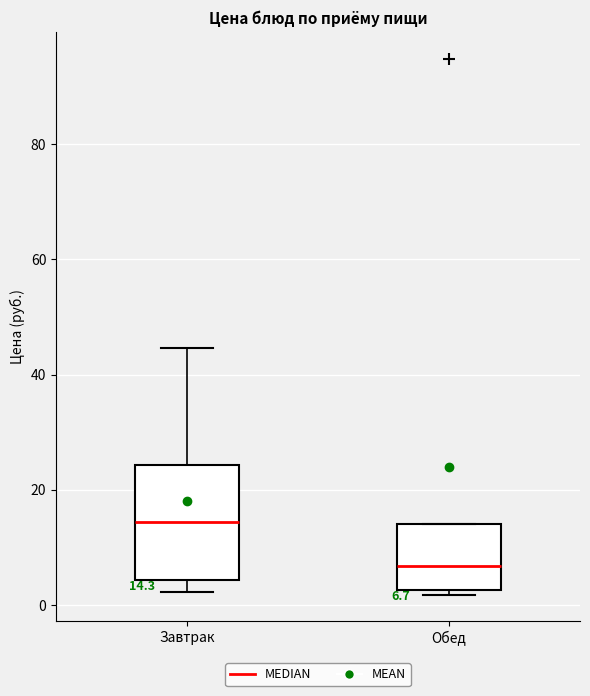

Which box has the lowest median line?

Обед